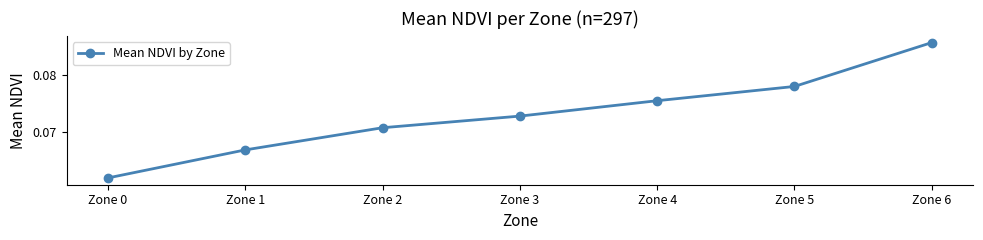

True or false: there are more than 2 points higher than both neighbors.

False